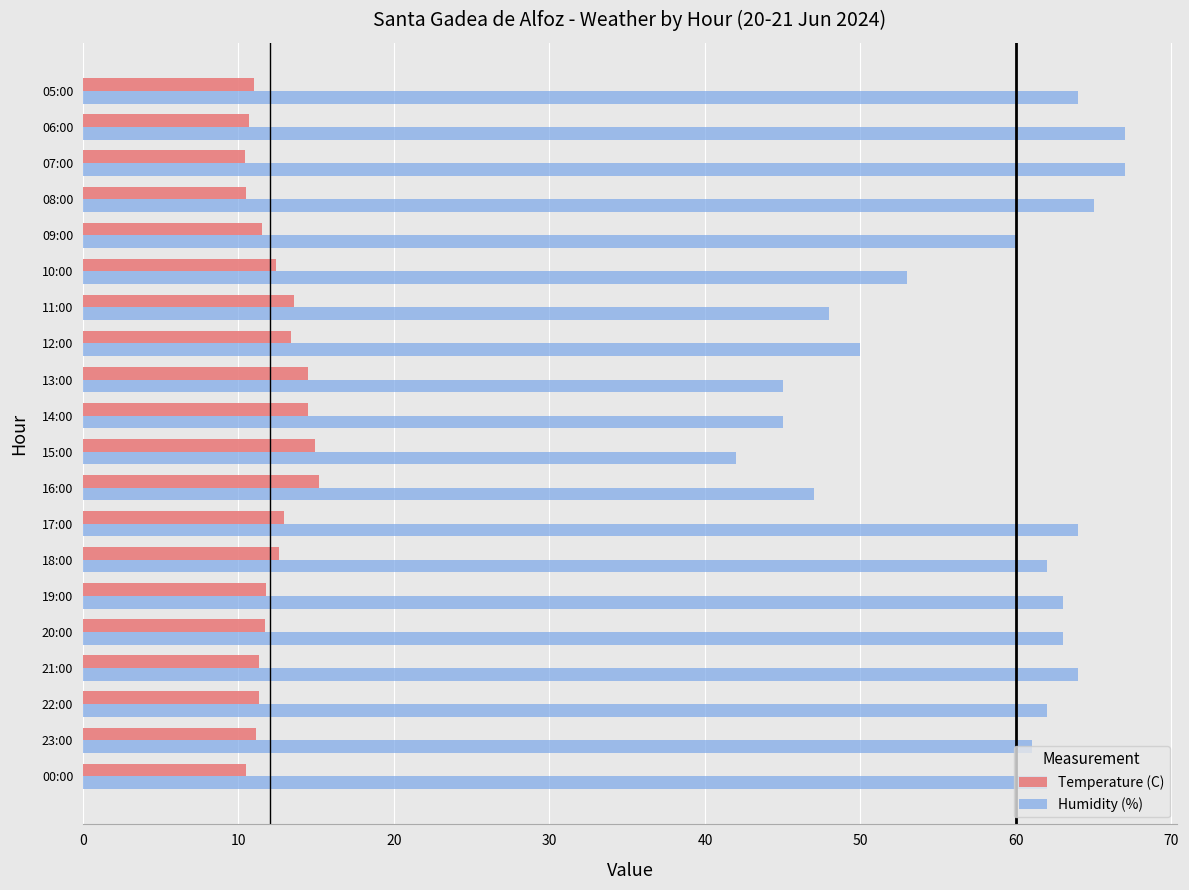

What is the minimum value shown in the chart?

10.4